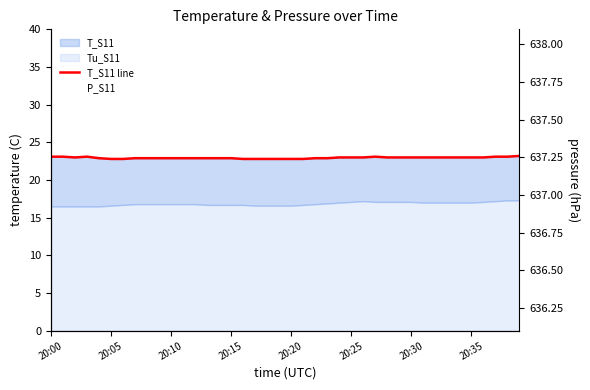

True or false: P_S11 has more than 2 interior local peaks.

False